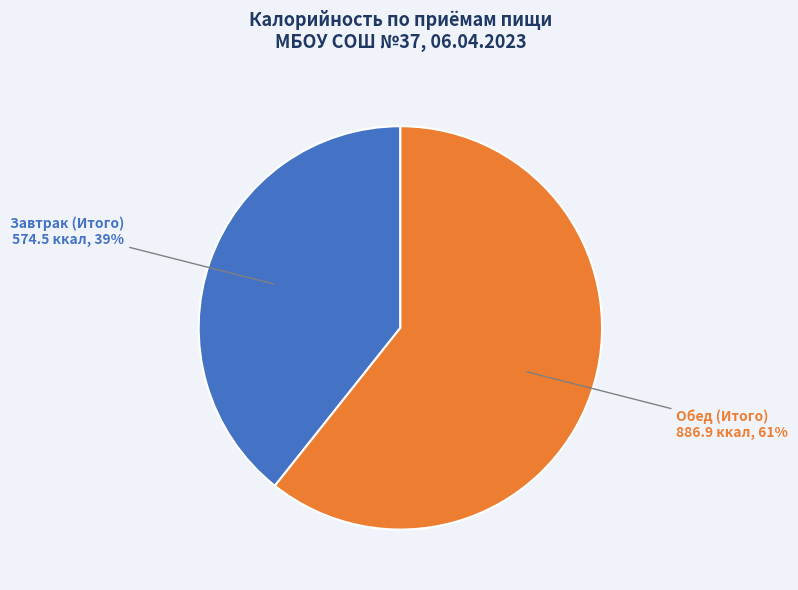

Is there any slice that represents more than half of the pie?

Yes